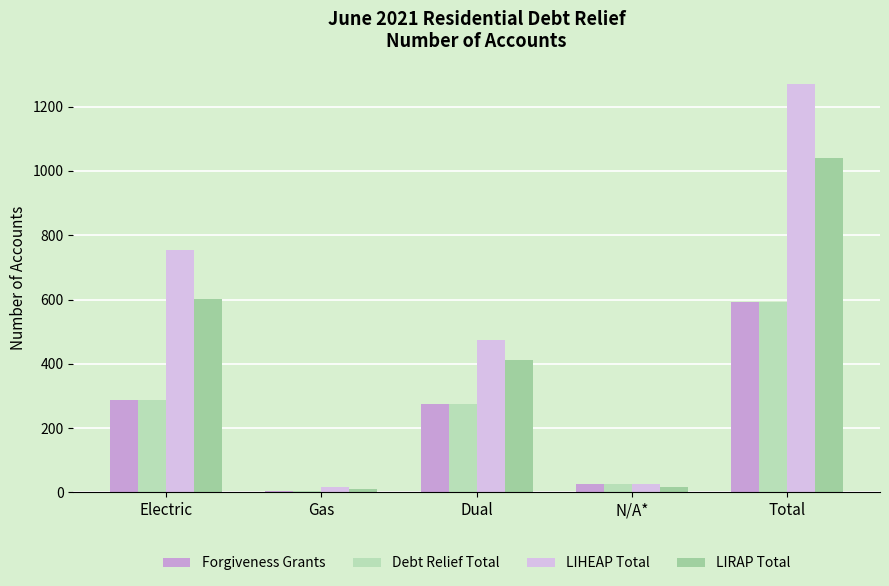

How many categories are shown in the chart?

5